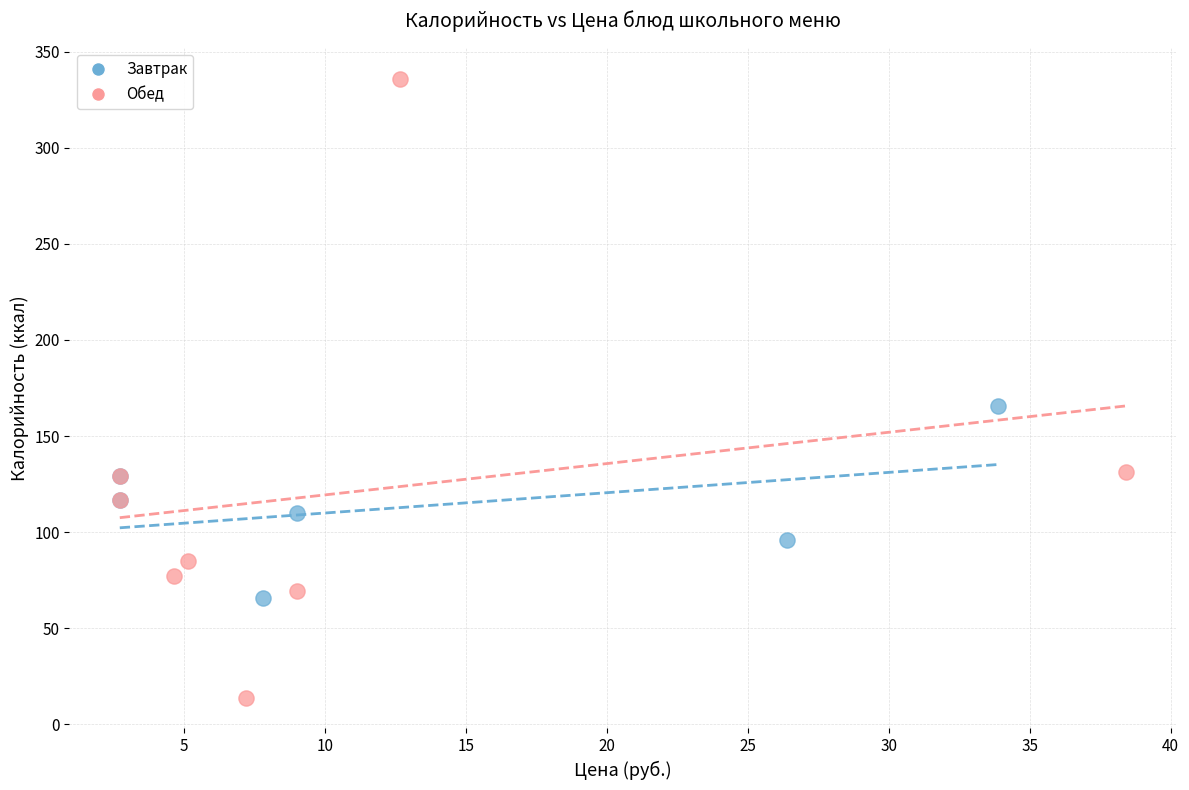

Which series reaches the minimum Y coordinate?

Обед